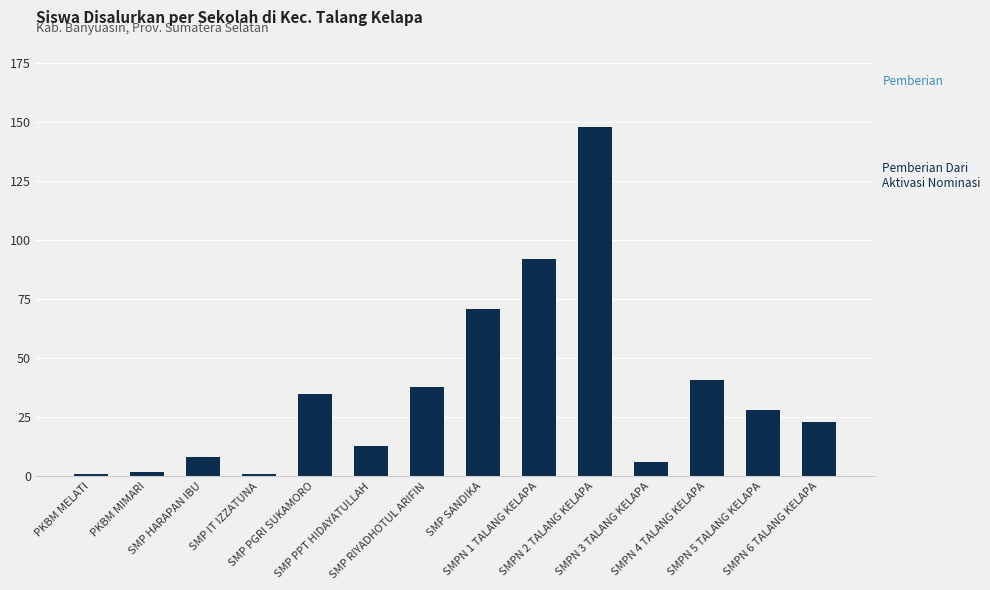

What is the greatest value displayed?

148